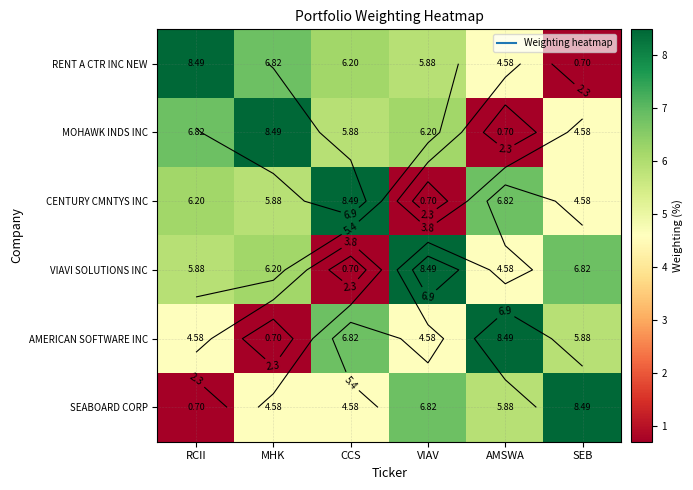

At SEB, list the series in order from largest to smallest.

SEABOARD CORP, VIAVI SOLUTIONS INC, AMERICAN SOFTWARE INC, MOHAWK INDS INC, CENTURY CMNTYS INC, RENT A CTR INC NEW